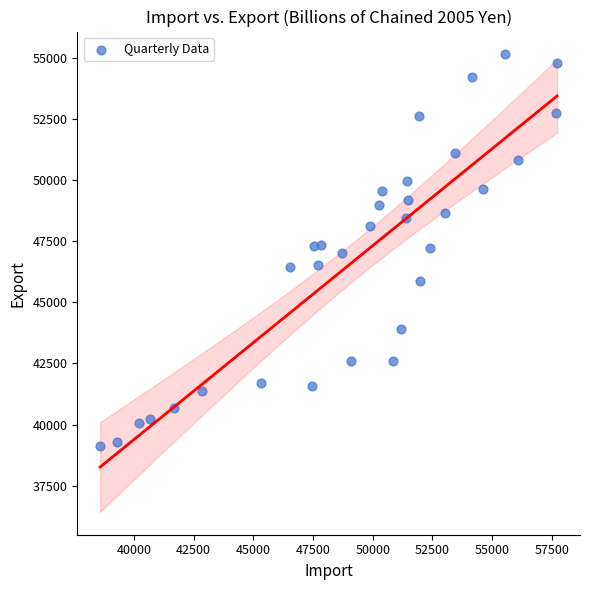

What is the range of Y values (max minus min)?

16031.2